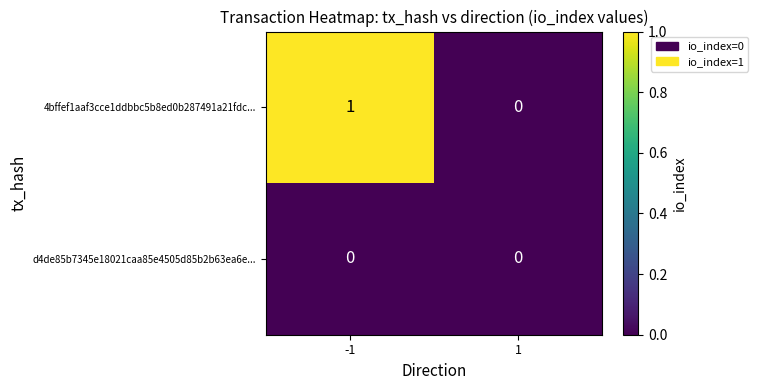

How many data points does each series have?

2